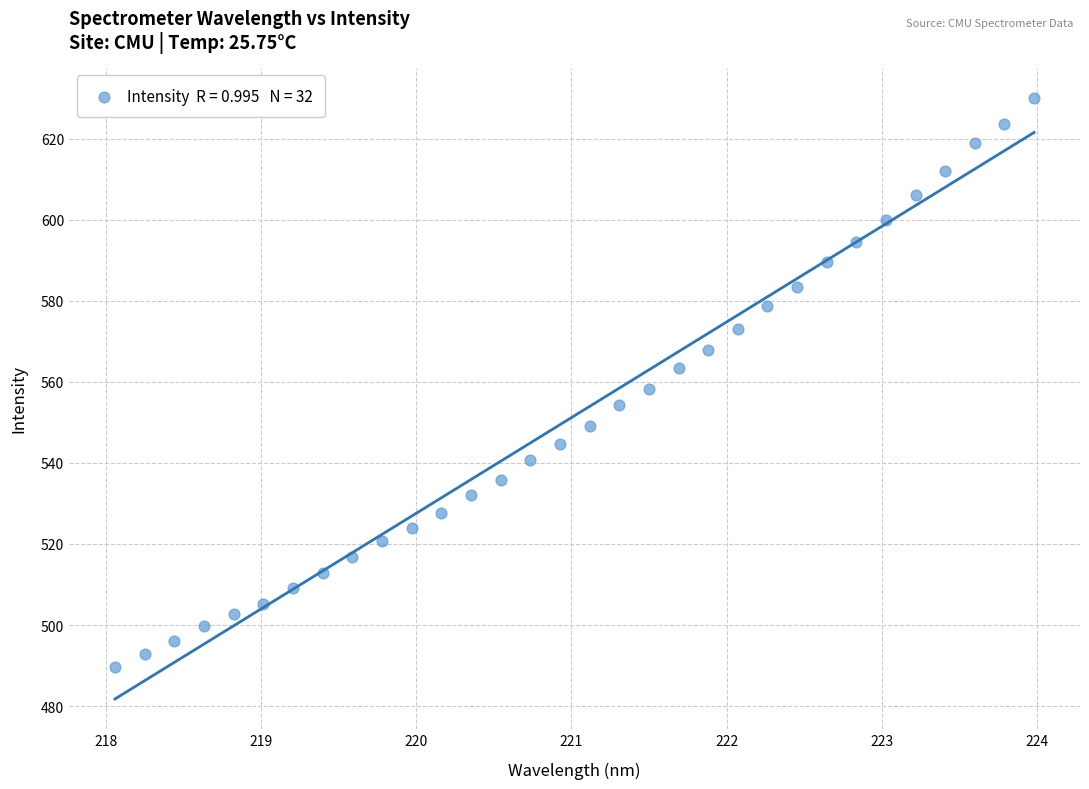

What is the range of X values (max minus min)?

5.9